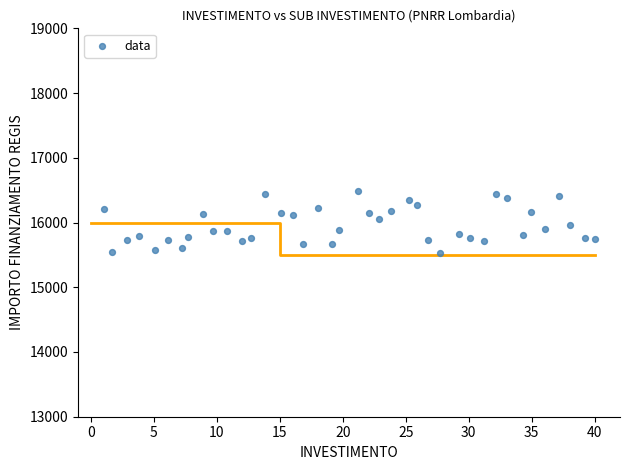

What is the range of X values (max minus min)?

39.0